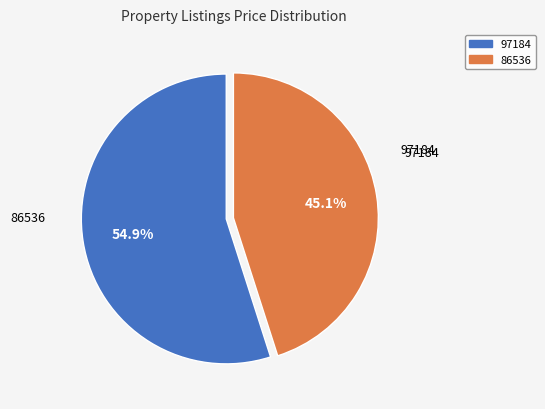

What is the largest slice in the pie chart?

97184